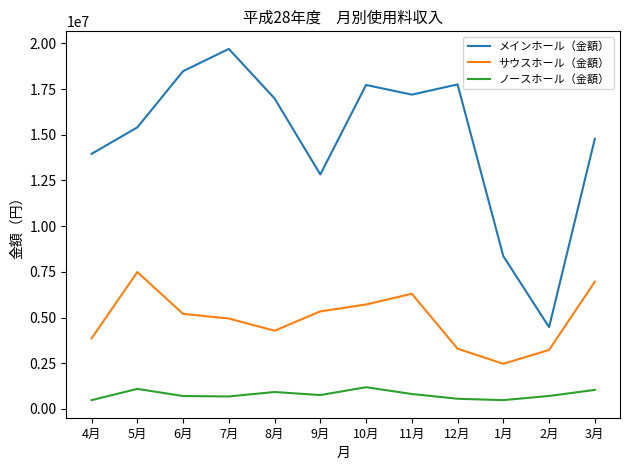

What position from the left is 3月?

12